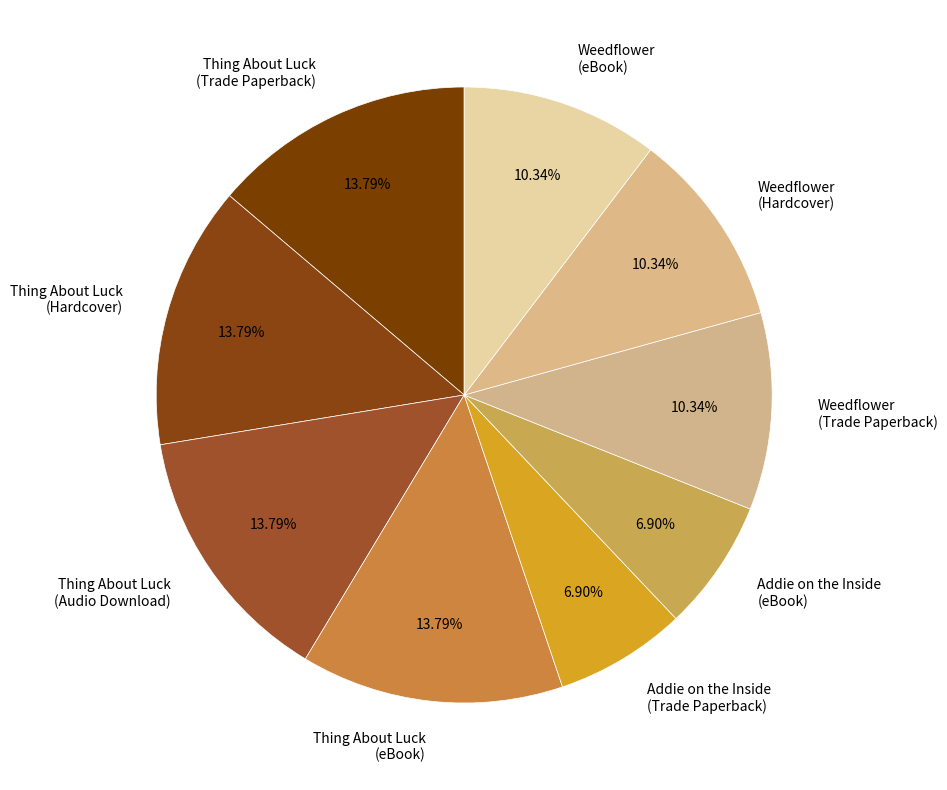

To the nearest percent, what is the combined percentage of Thing About Luck (Trade Paperback) and Thing About Luck (eBook)?

28%